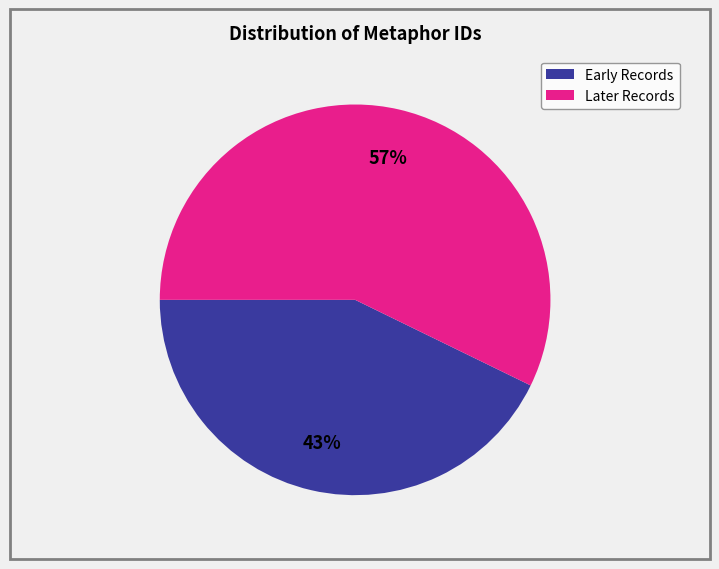

How many slices are in this pie chart?

2